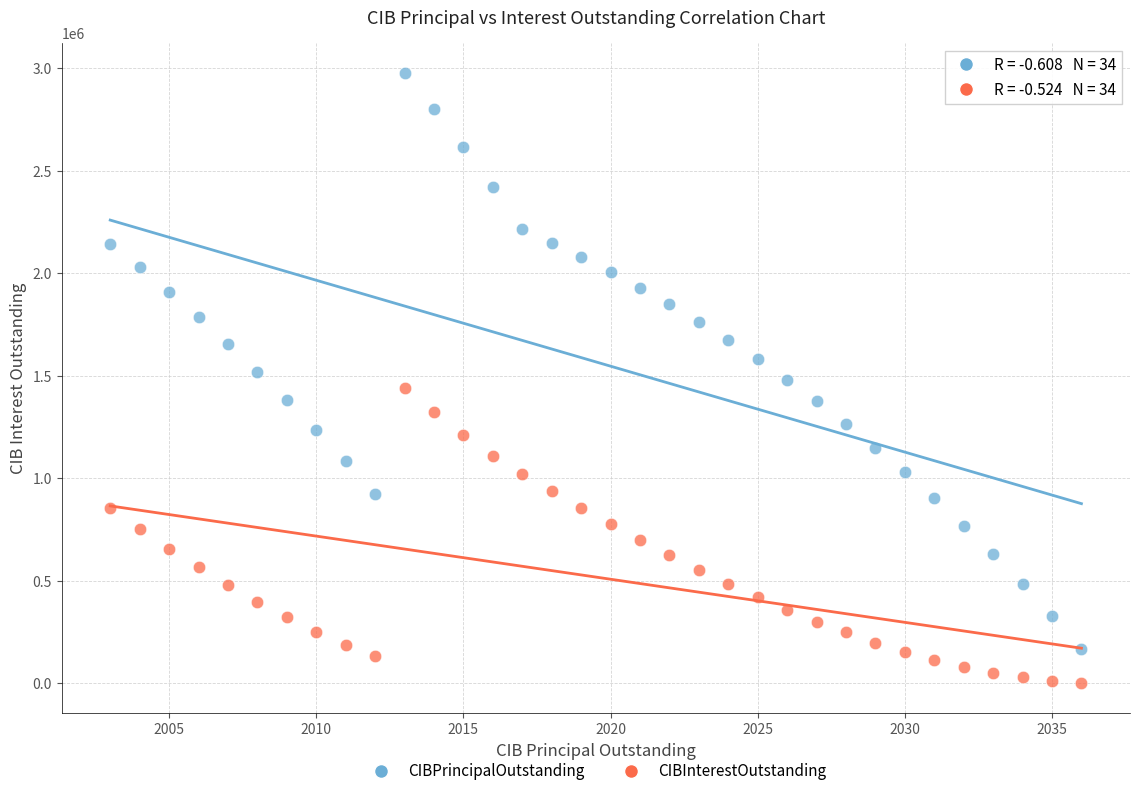

What are all the series names shown in the legend?

CIBPrincipalOutstanding, CIBInterestOutstanding